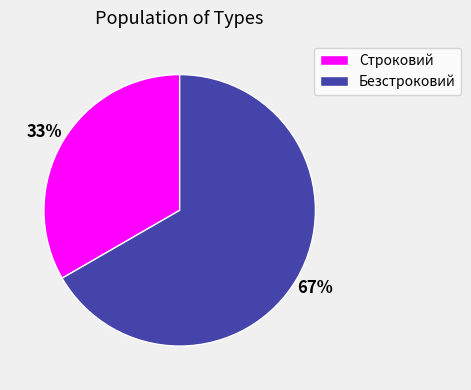

Do Безстроковий and Строковий together represent more than half of the pie?

Yes